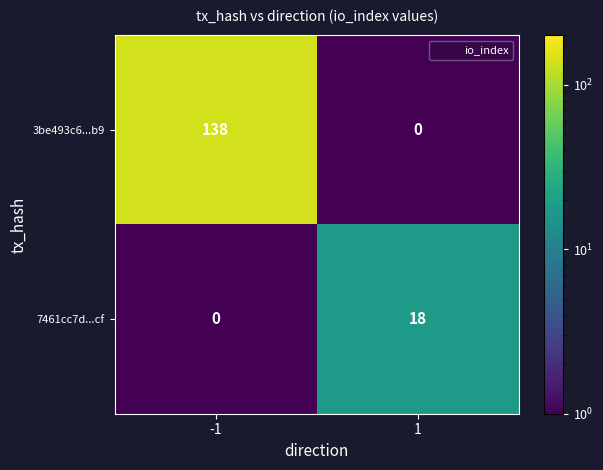

What is the difference between the 3be493c6...b9 values at -1 and 1?

138